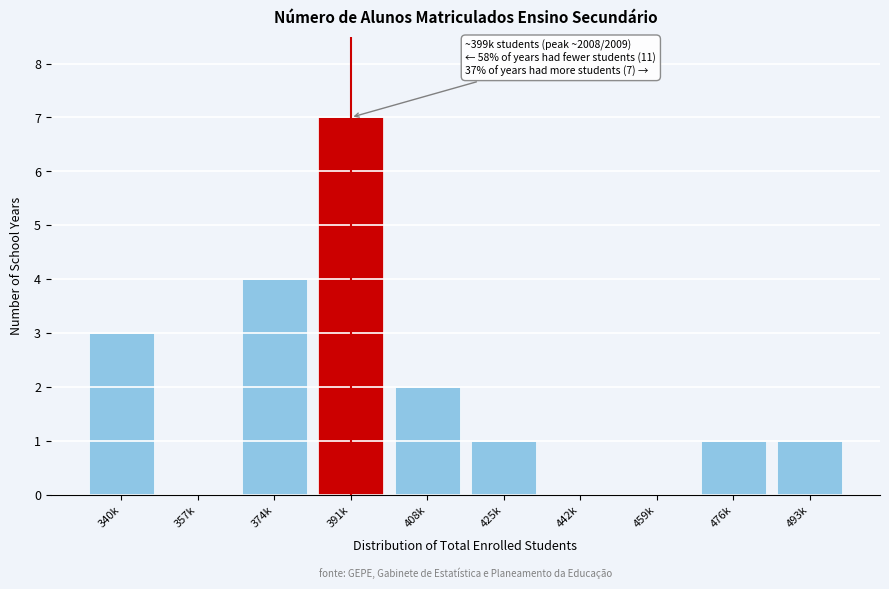

Reading left to right, transcribe all the data shown in this chart.

340k=3	357k=0	374k=4	391k=7	408k=2	425k=1	442k=0	459k=0	476k=1	493k=1